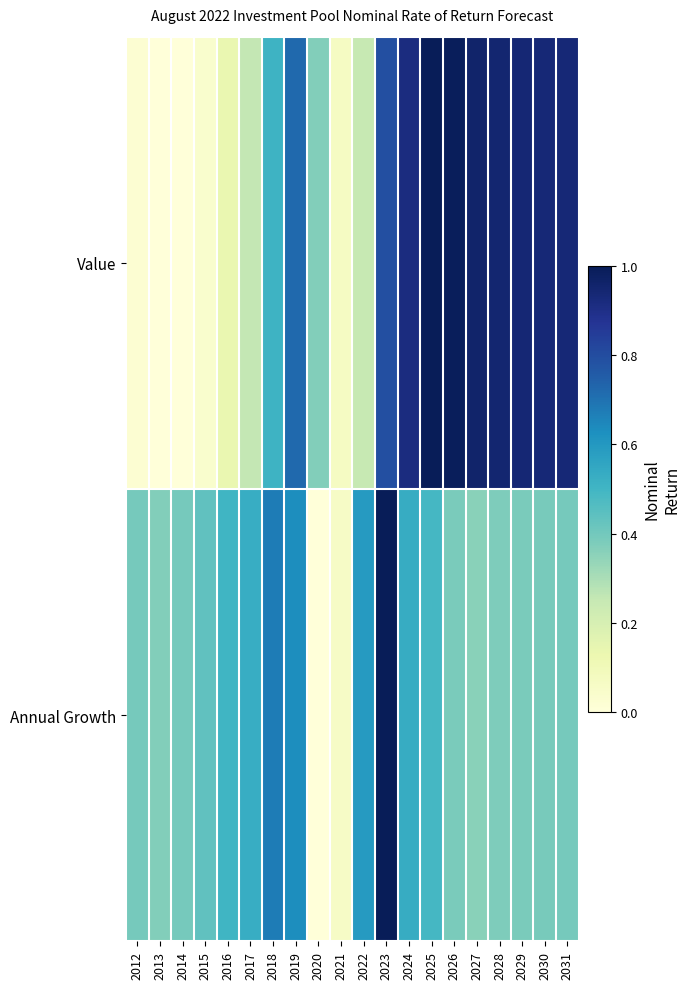

List the series in order of their overall mean, lowest first.

Annual Growth, Value